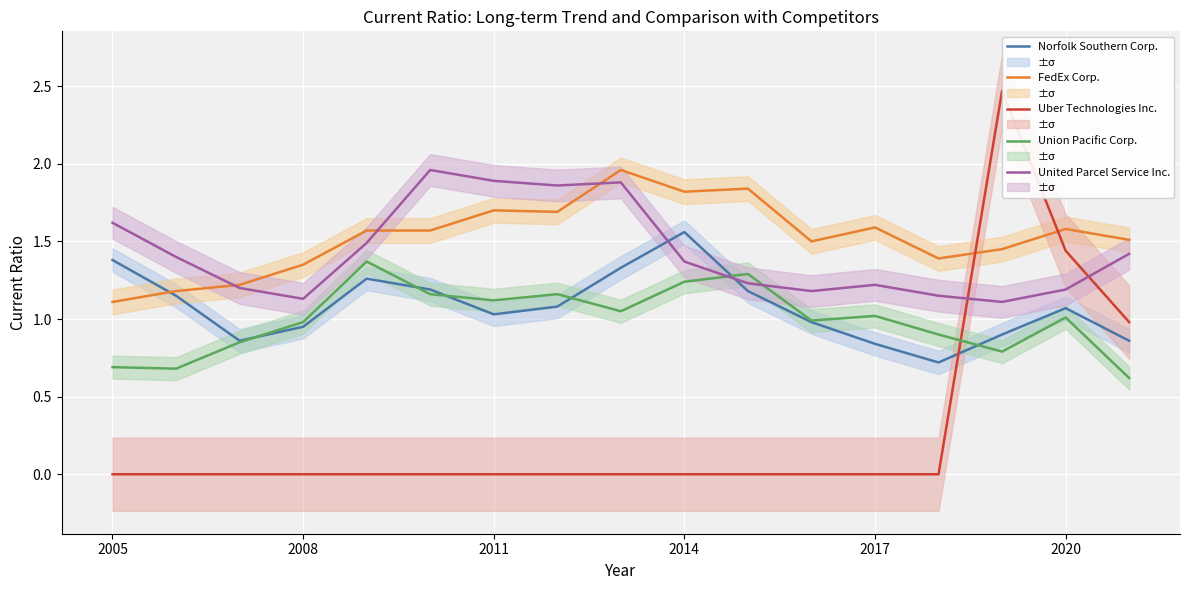

How many times do Norfolk Southern Corp. and United Parcel Service Inc. cross each other?

2